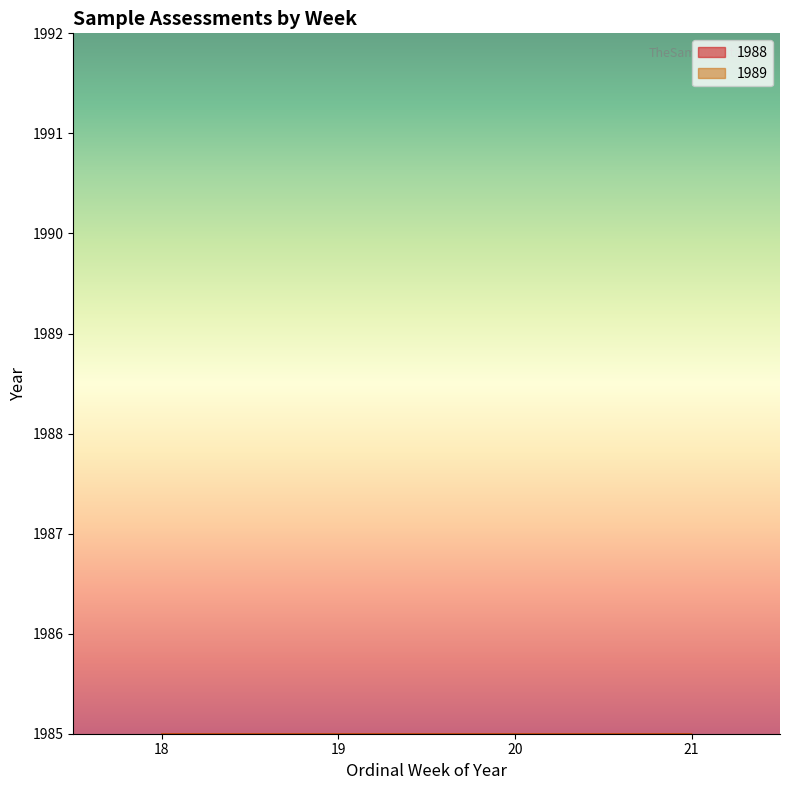

List the labels in order of 1988 value, smallest first.

18, 21, 19, 20